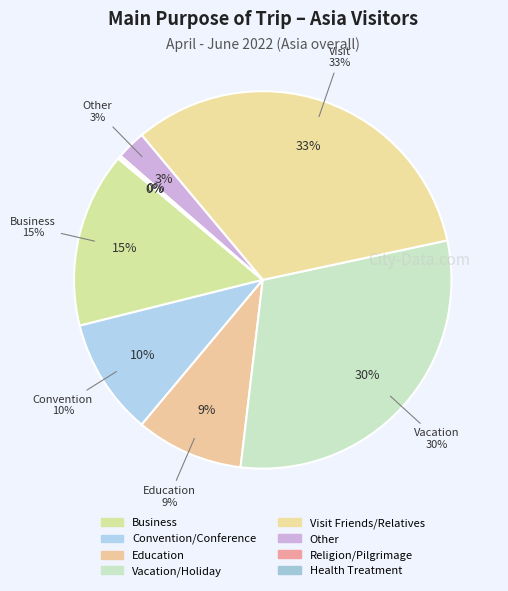

Is there a majority slice in this chart?

No